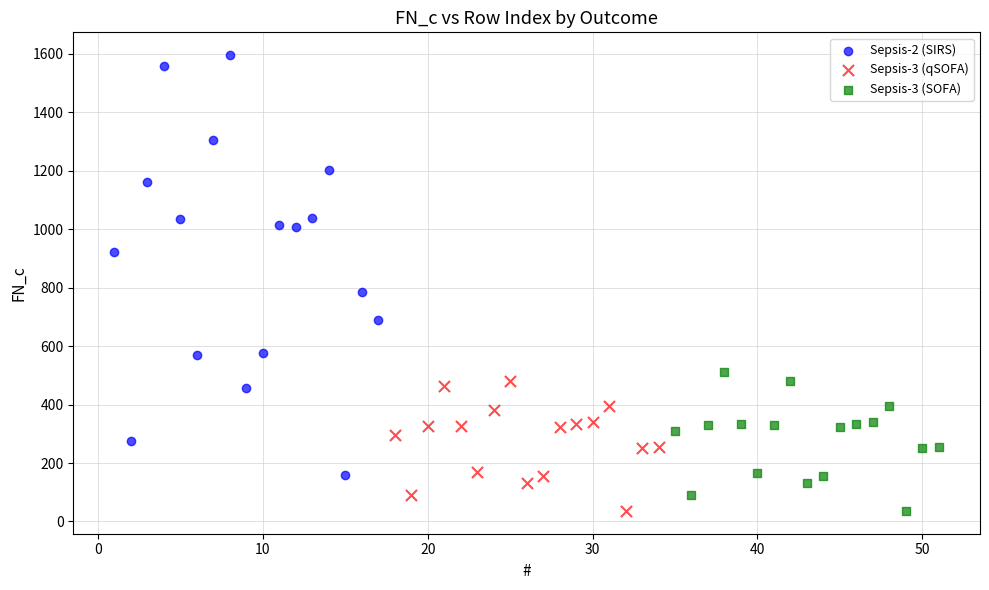

Which series reaches the maximum Y coordinate?

Sepsis-2 (SIRS)